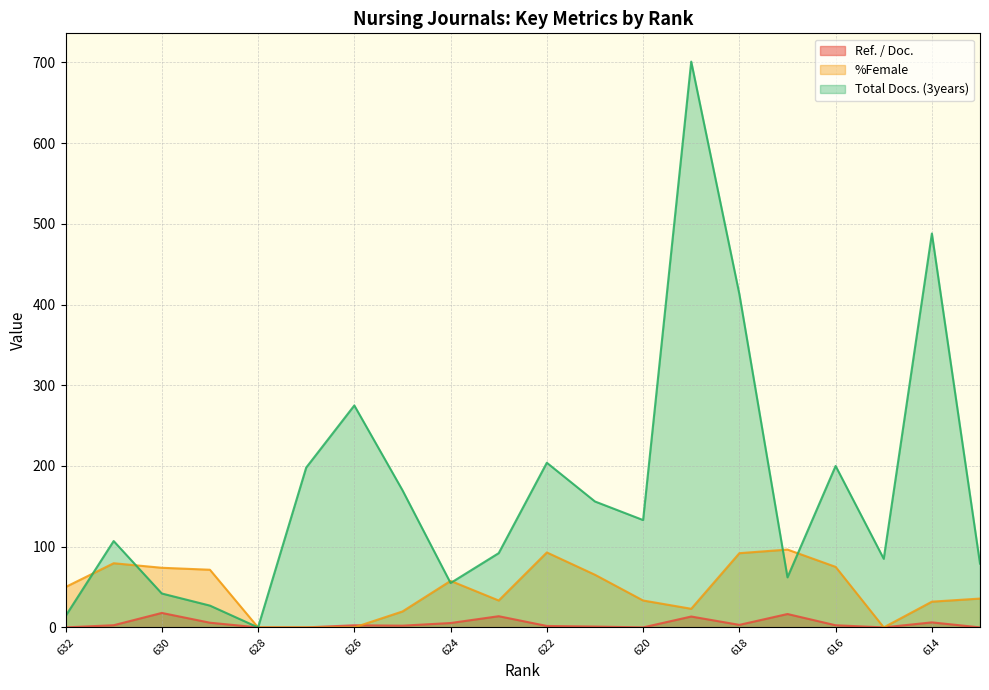

Rank the categories by Ref. / Doc. value from lowest to highest.

632, 628, 627, 620, 615, 613, 621, 622, 625, 626, 616, 631, 618, 624, 629, 614, 619, 623, 617, 630